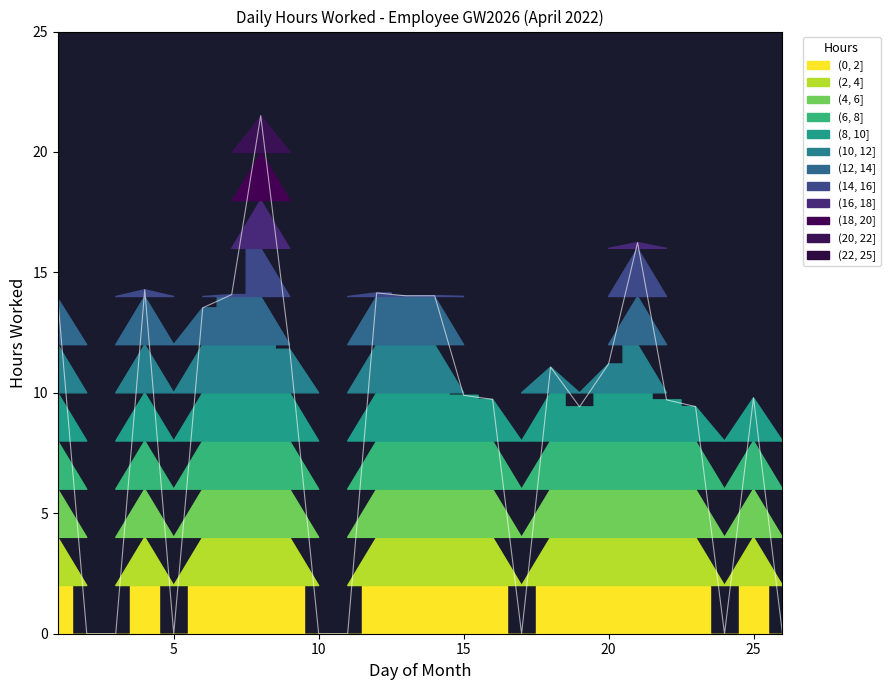

Where does the data first go above 9?

1